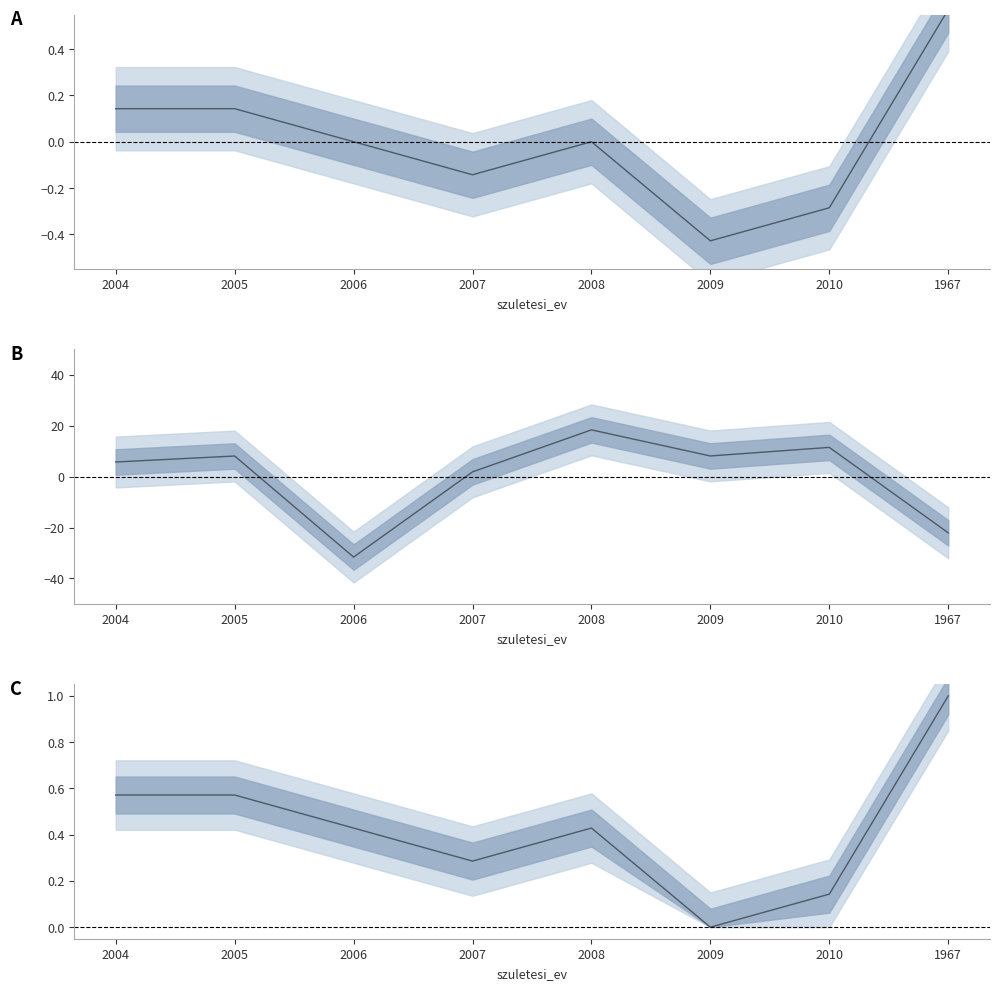

True or false: id has more than 1 interior local peaks.

True